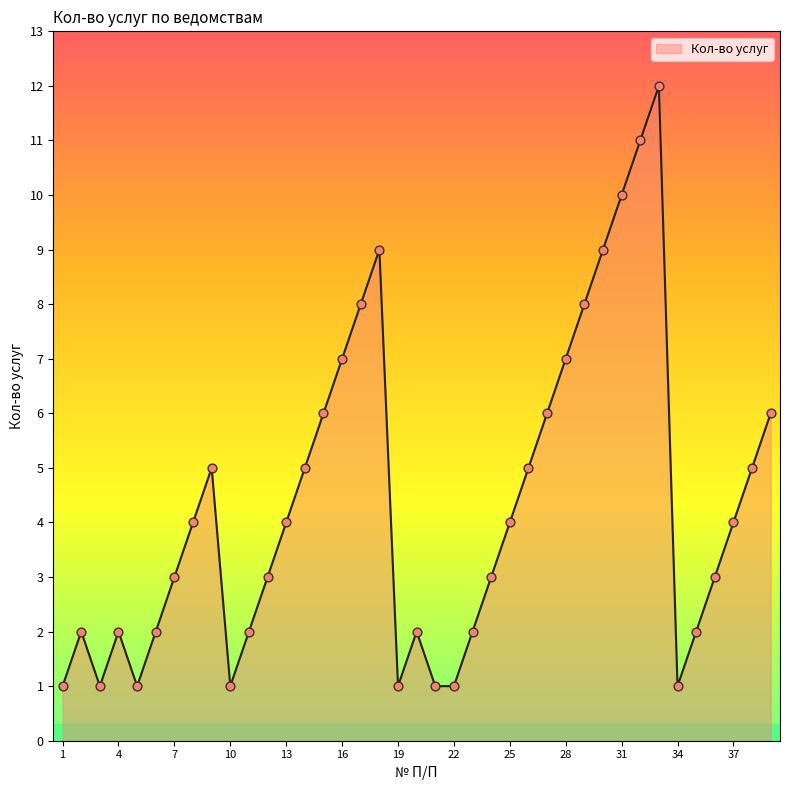

What is the difference between the maximum and minimum values?

11